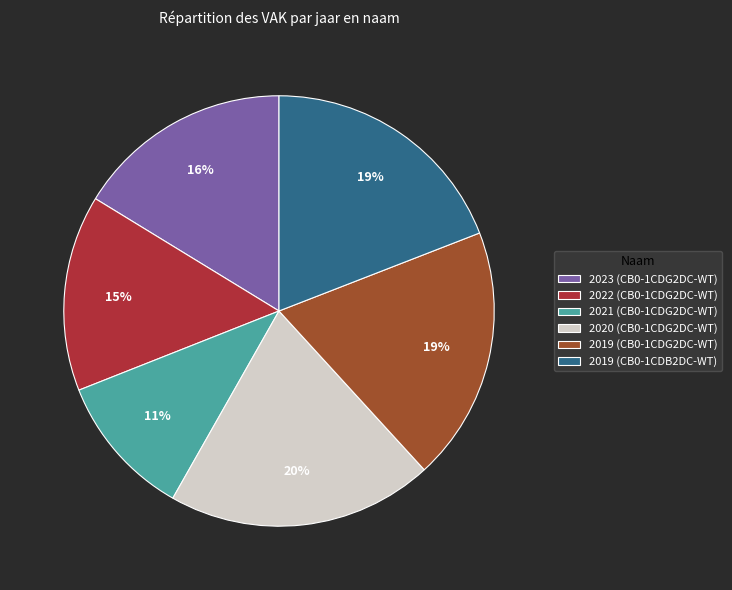

Which category has the smallest portion of the pie?

2021 (CB0-1CDG2DC-WT)